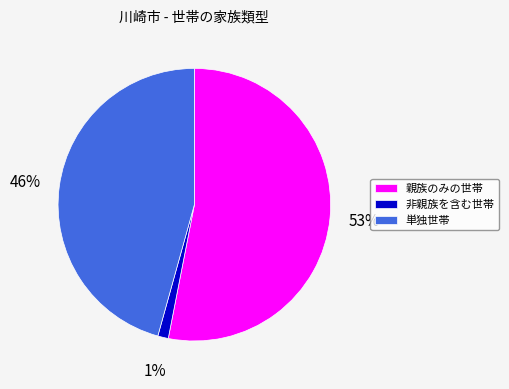

True or false: 親族のみの世帯 accounts for 53% of the total.

True